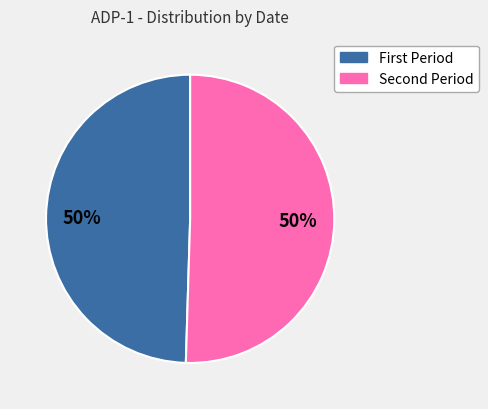

To the nearest percent, what is the average slice percentage?

50%